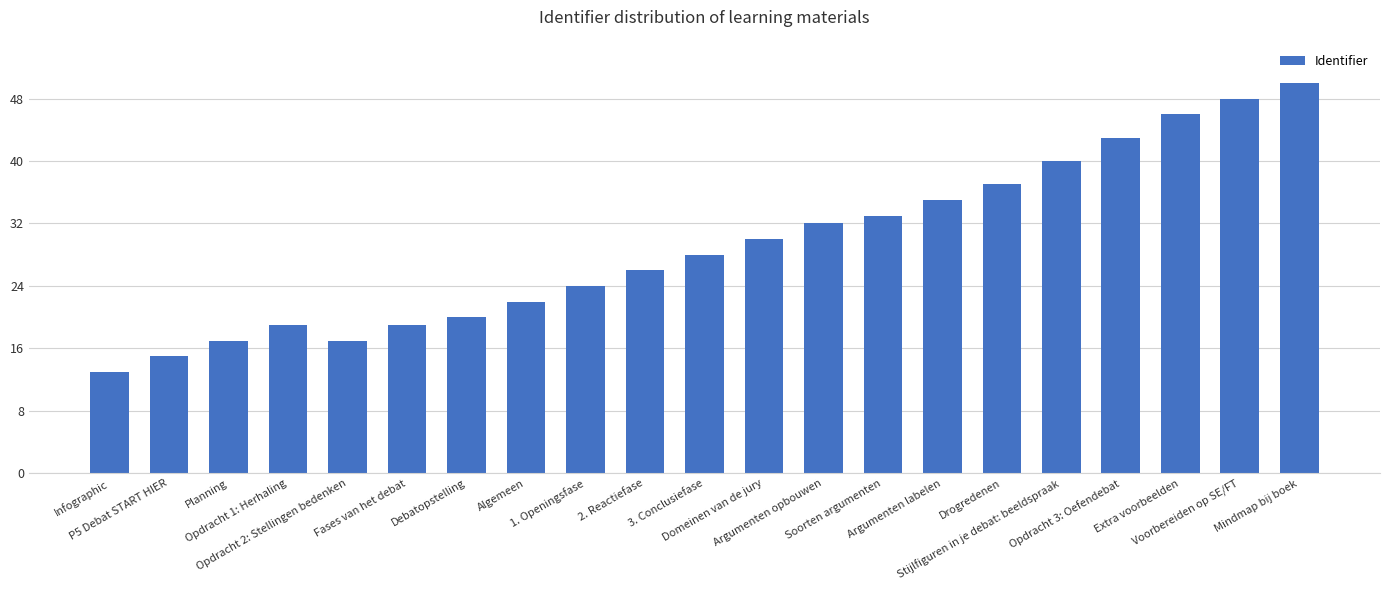

What is the minimum value shown in the chart?

13